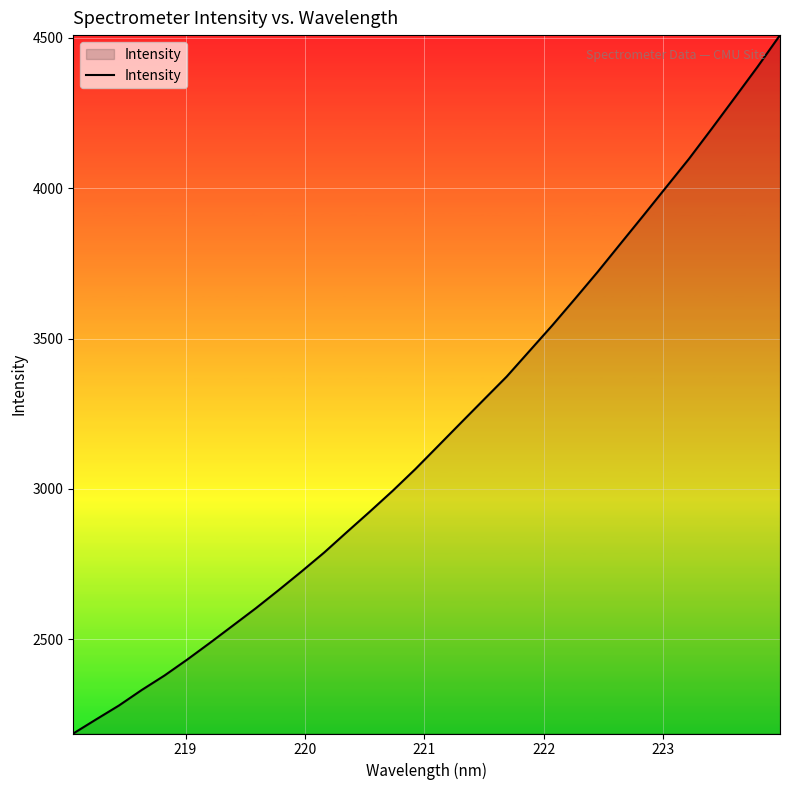

What is the smallest value displayed?

2186.9